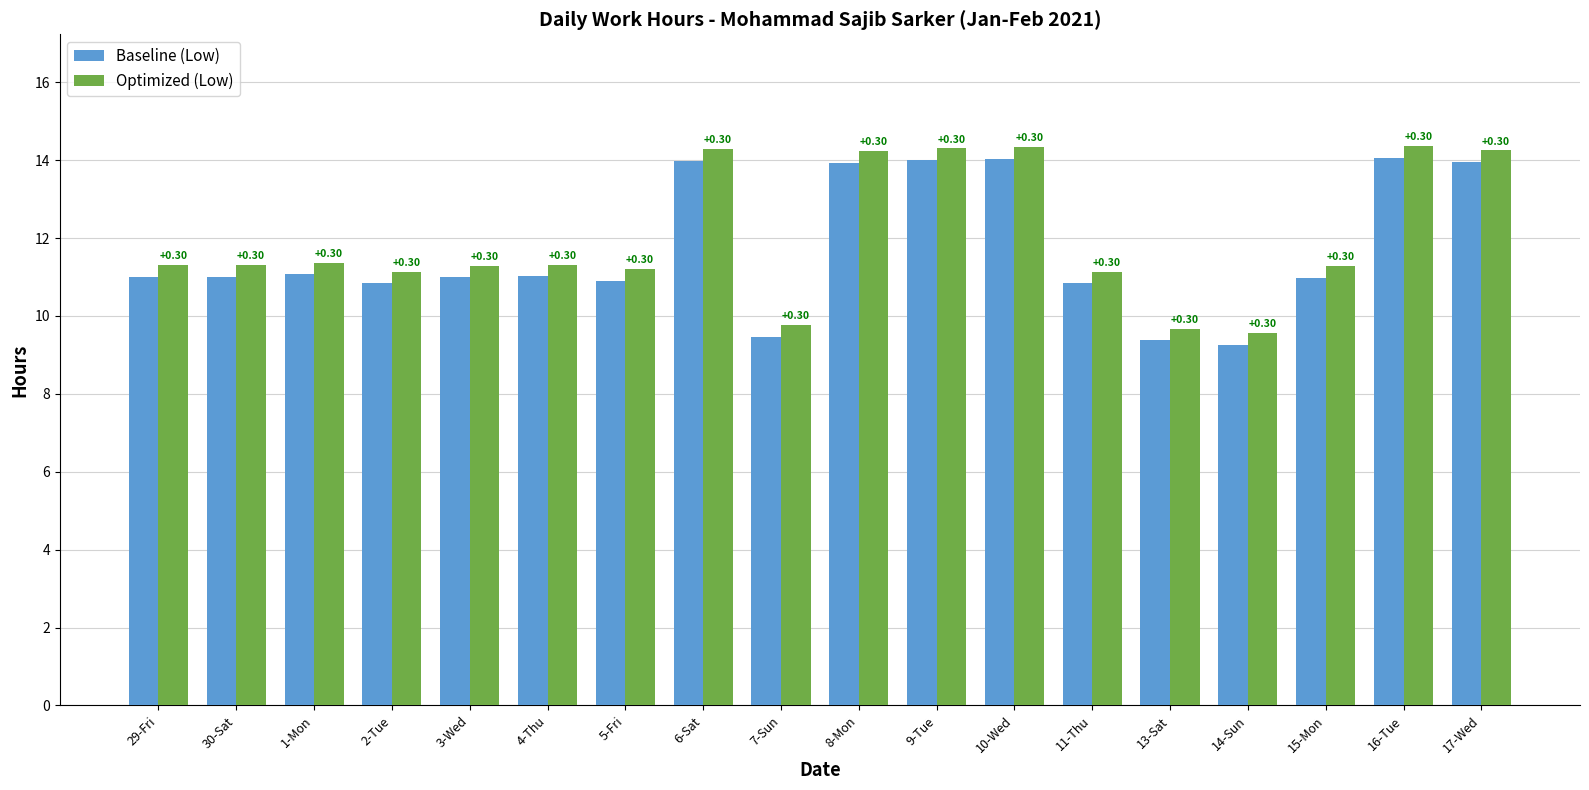

What is the smallest value displayed?

9.3